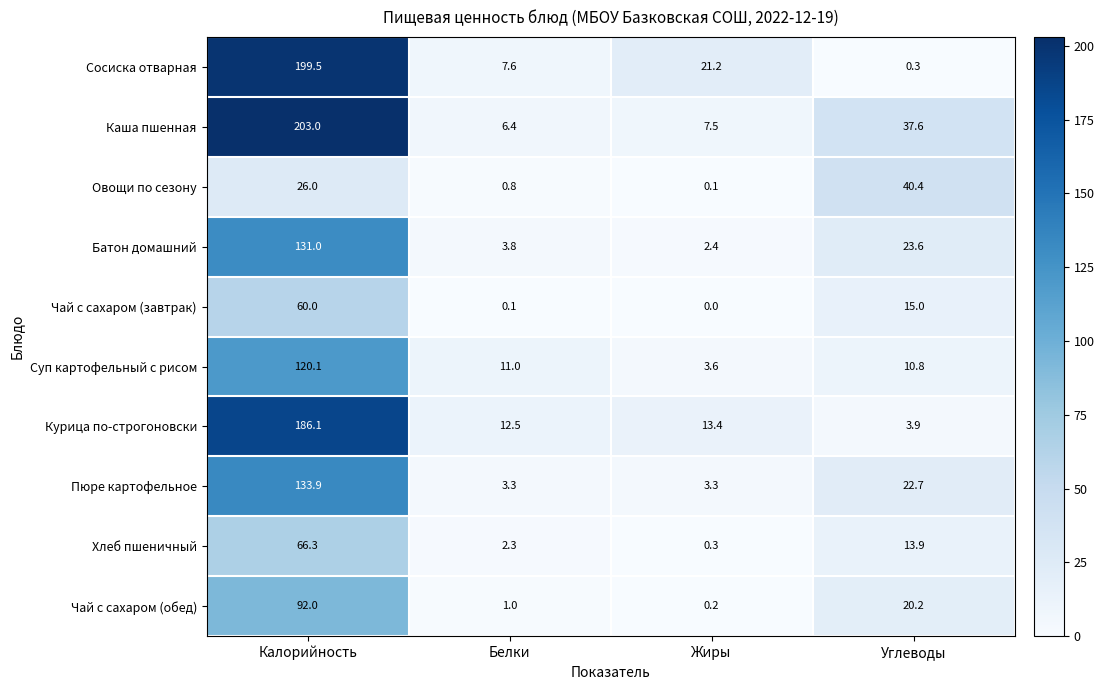

What is the total value across all series at Белки?

48.8